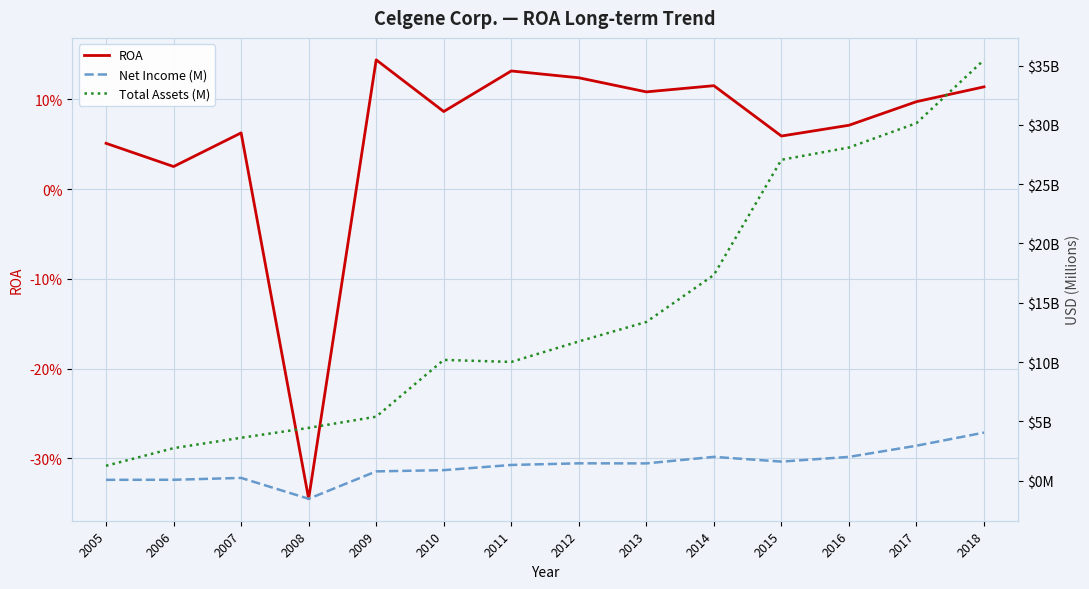

The value of Net Income (M) at 2016 is 1999.0. True or false?

True